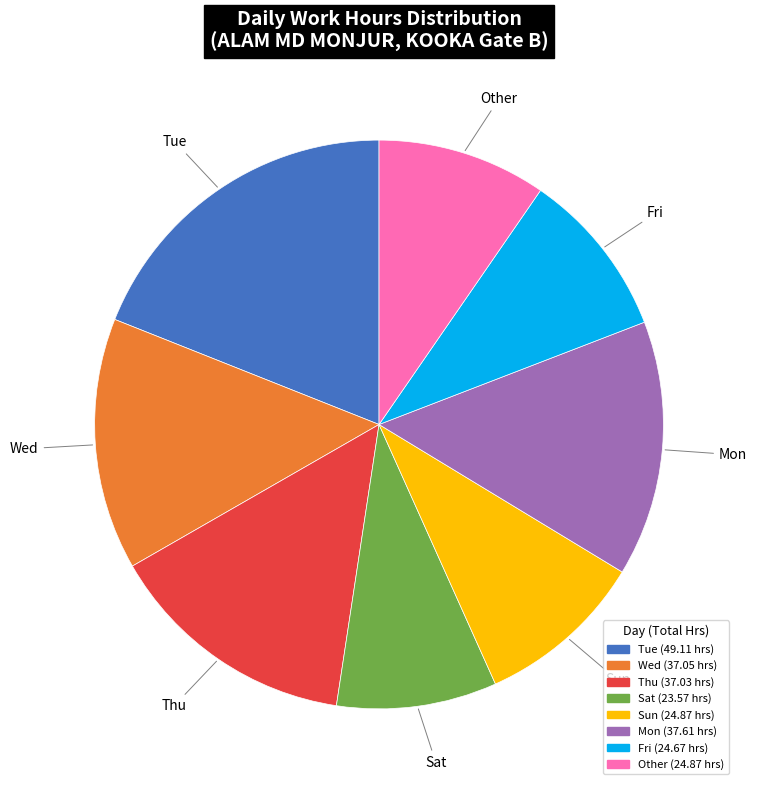

Is there any slice that represents more than half of the pie?

No